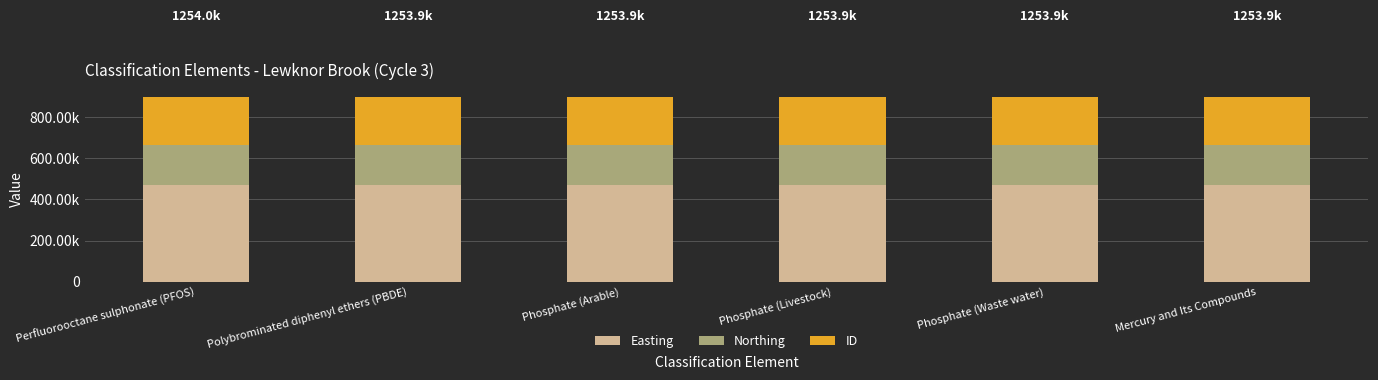

Reading left to right, list all the values displayed in this chart.

Easting: Perfluorooctane sulphonate (PFOS)=468510	Polybrominated diphenyl ethers (PBDE)=468510	Phosphate (Arable)=468510	Phosphate (Livestock)=468510	Phosphate (Waste water)=468510	Mercury and Its Compounds=468510
Northing: Perfluorooctane sulphonate (PFOS)=197642	Polybrominated diphenyl ethers (PBDE)=197642	Phosphate (Arable)=197642	Phosphate (Livestock)=197642	Phosphate (Waste water)=197642	Mercury and Its Compounds=197642
ID: Perfluorooctane sulphonate (PFOS)=587799	Polybrominated diphenyl ethers (PBDE)=587797	Phosphate (Arable)=587796	Phosphate (Livestock)=587795	Phosphate (Waste water)=587794	Mercury and Its Compounds=587793